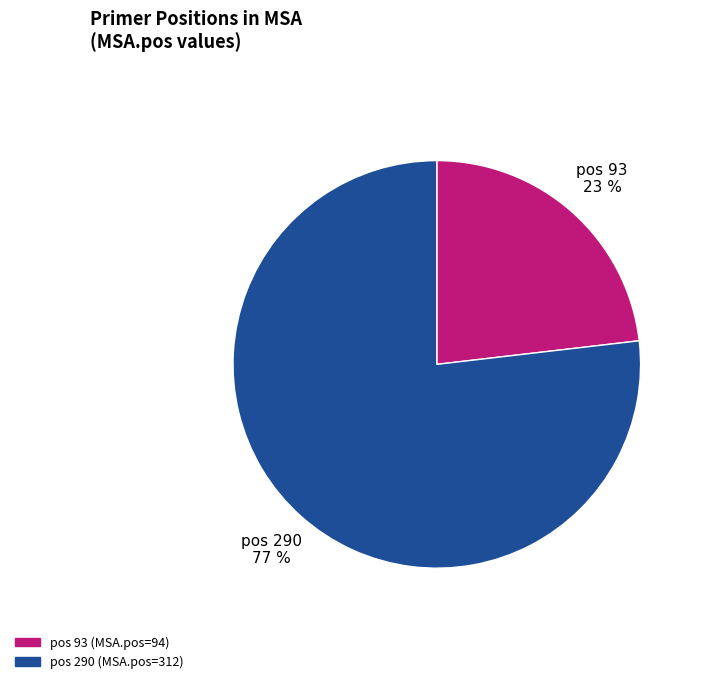

Which category accounts for the majority?

pos 290